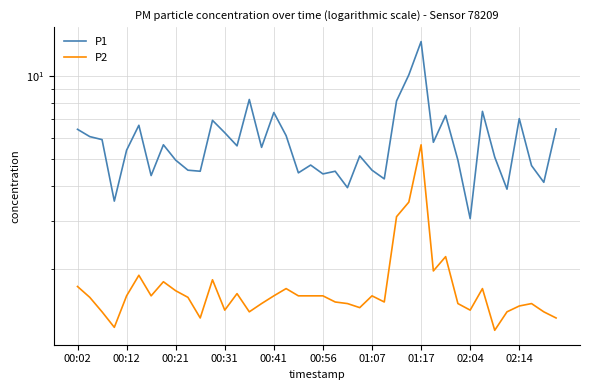

How many categories are shown in the chart?

40